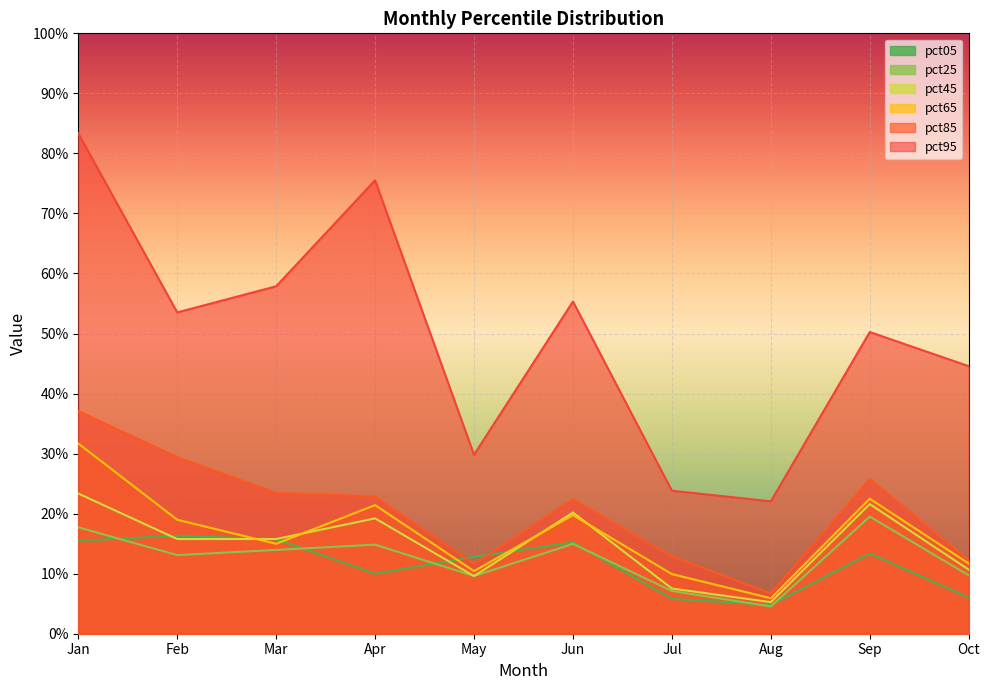

True or false: pct65 and pct25 intersect in this chart.

False